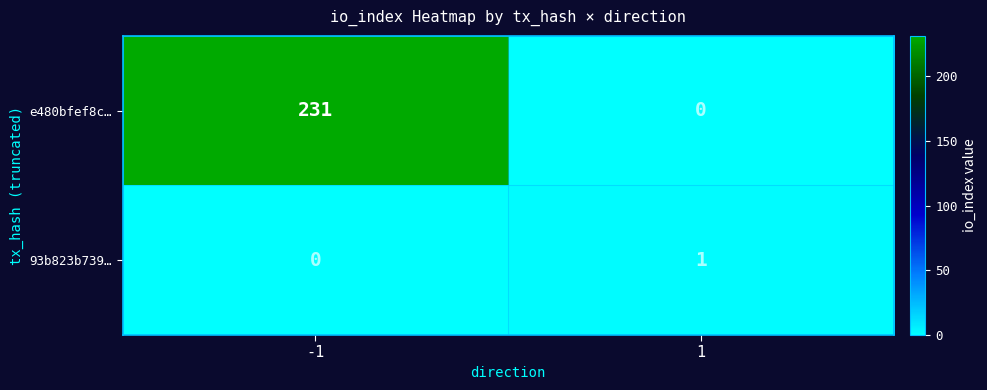

List the labels in order of e480bfef8c… value, largest first.

-1, 1